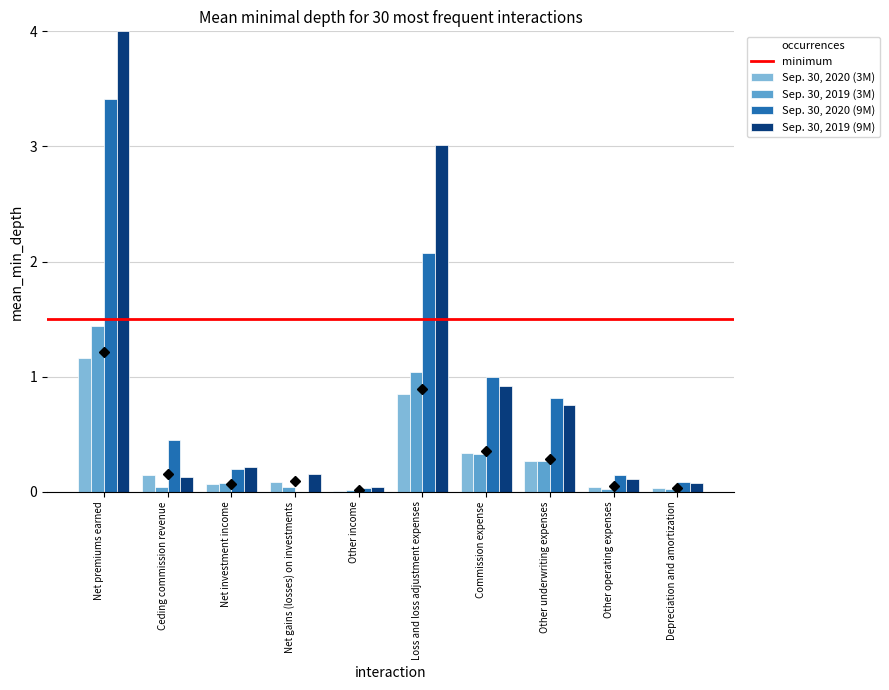

What is the sum of all Sep. 30, 2020 (9M) values?

8.2